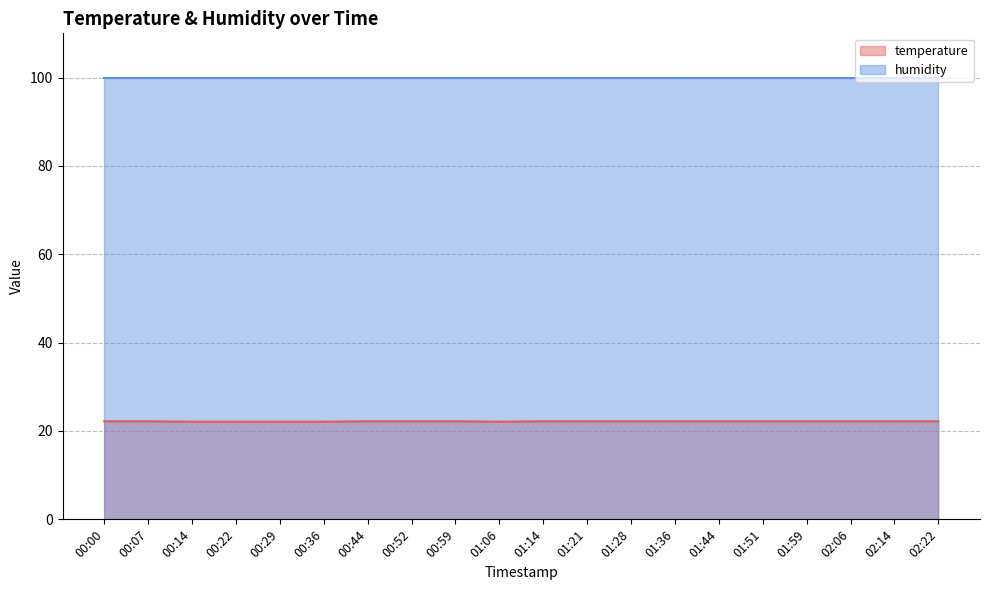

Rank the categories by value from highest to lowest.

00:00, 00:07, 00:44, 00:52, 00:59, 01:14, 01:21, 01:28, 01:36, 01:44, 01:51, 01:59, 02:06, 02:14, 02:22, 00:14, 00:22, 00:29, 00:36, 01:06